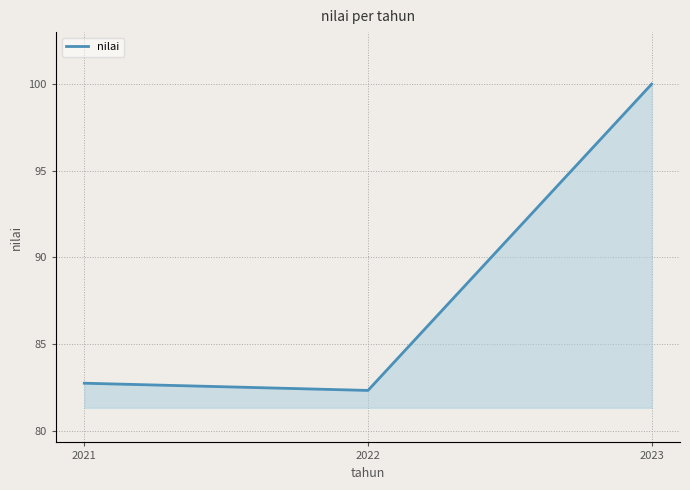

What is the difference between the maximum and second lowest values?

17.3